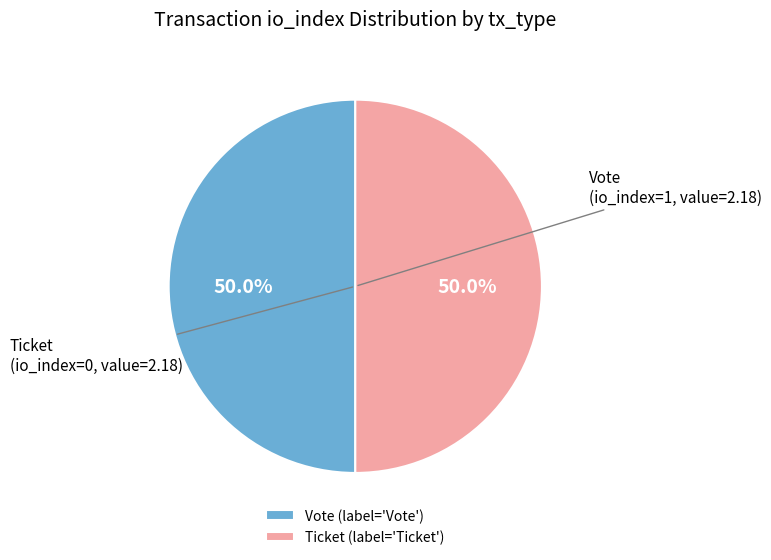

What portion of the pie excludes Ticket (label='Ticket')?

50.0%